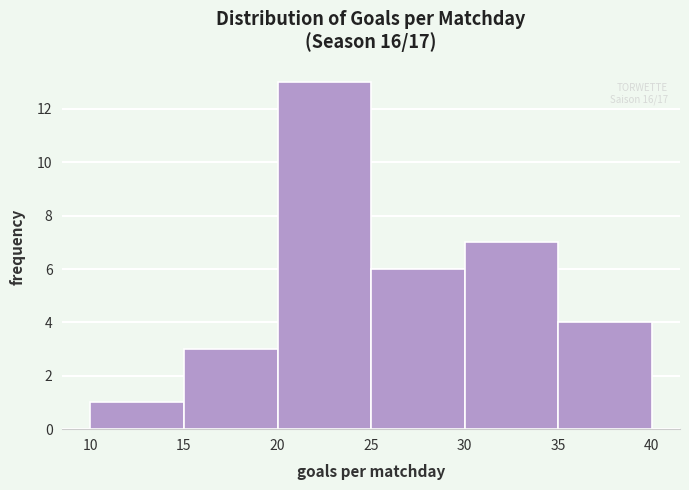

Over which range of the x-axis is the bar tallest?

20 to 25